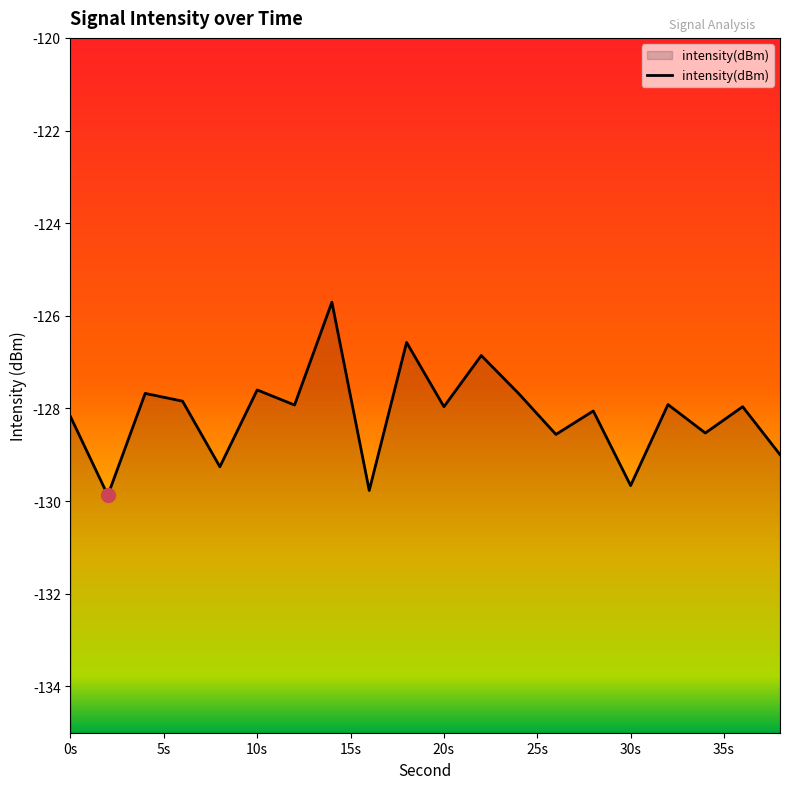

What is the smallest value displayed?

-129.9